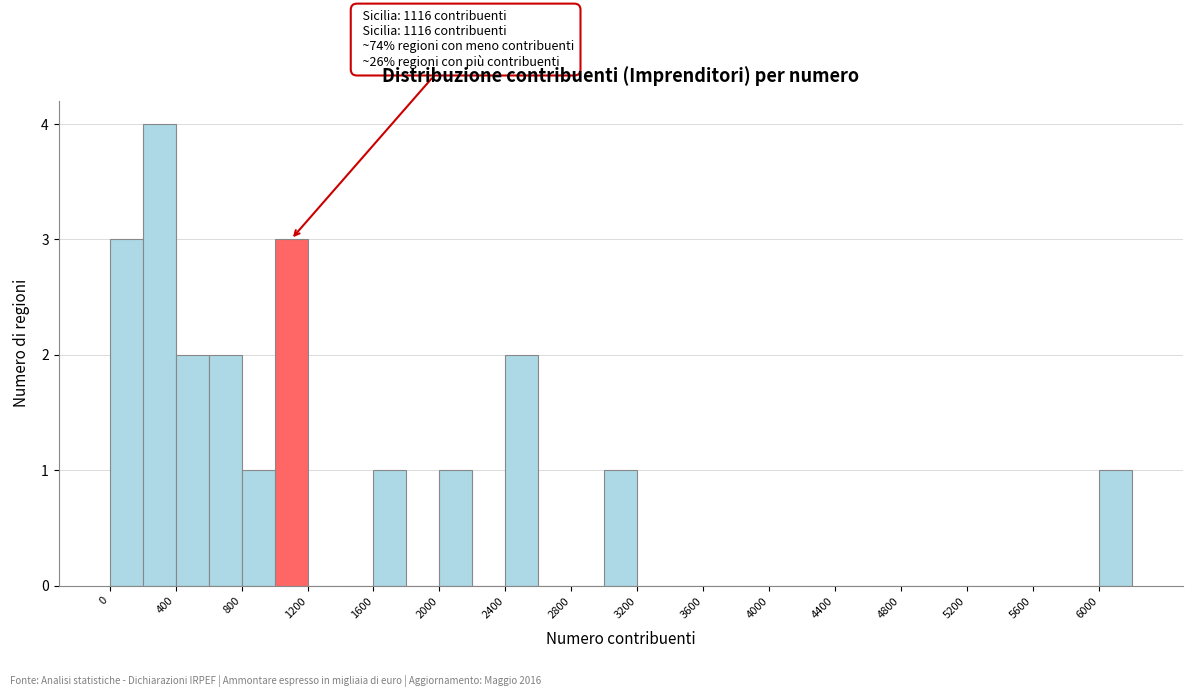

Over which range of the x-axis is the bar tallest?

200 to 400